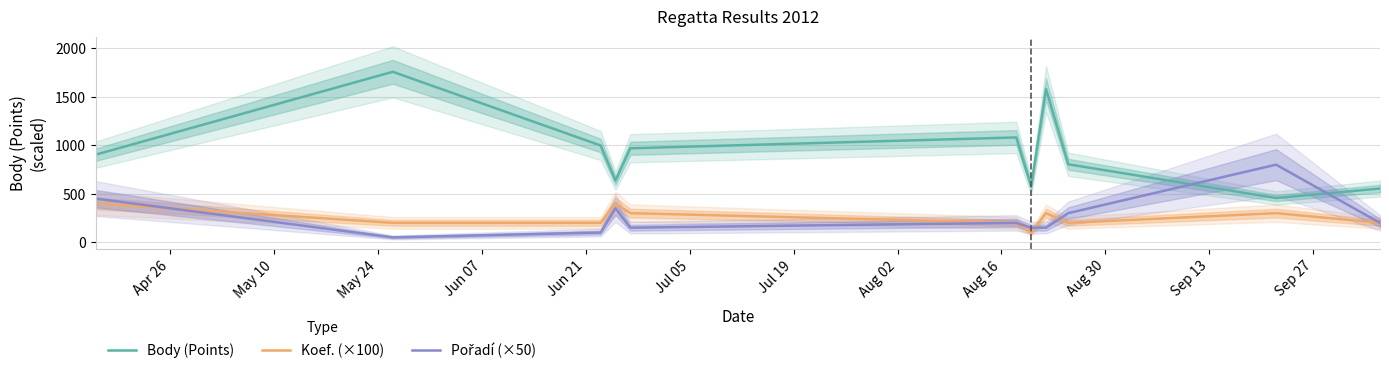

Reading right to left, extract all data points from this chart.

Body (Points): 554	456	804	1581	578	1081	969	636	998	1758	904
Koef. (×100): 200	300	200	300	100	200	300	400	200	200	400
Pořadí (×50): 200	800	300	150	150	200	150	350	100	50	450